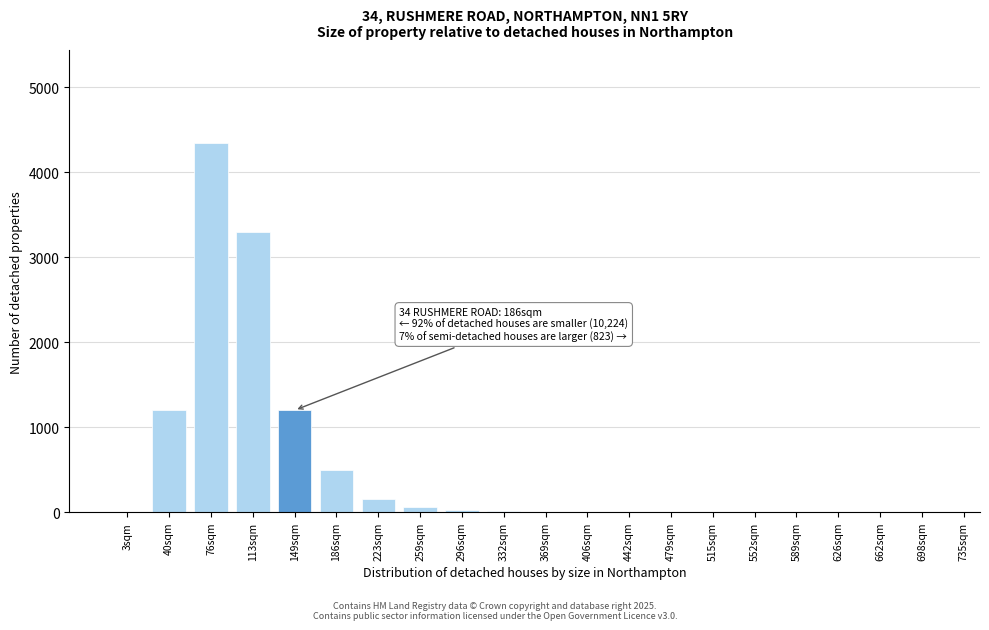

True or false: the data shows 0 at 662sqm.

True